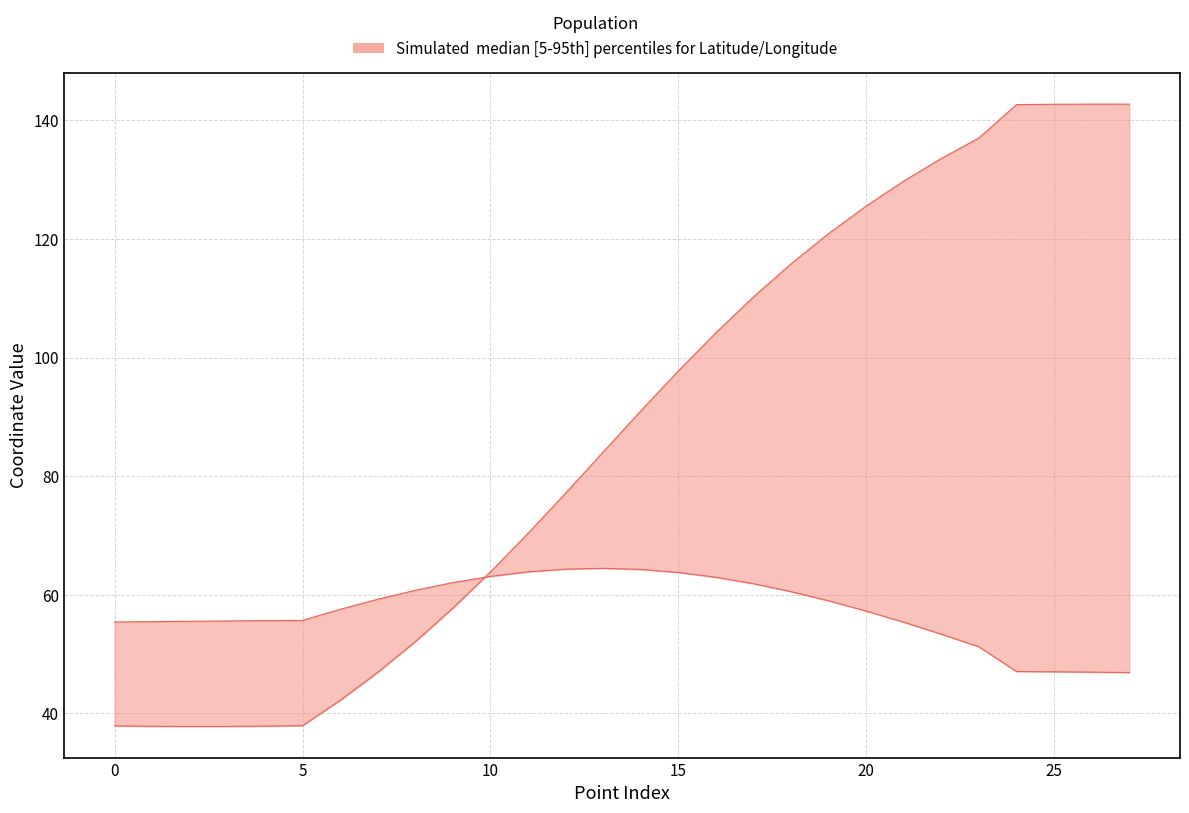

True or false: col_3 has more than 2 points higher than both neighbors.

False